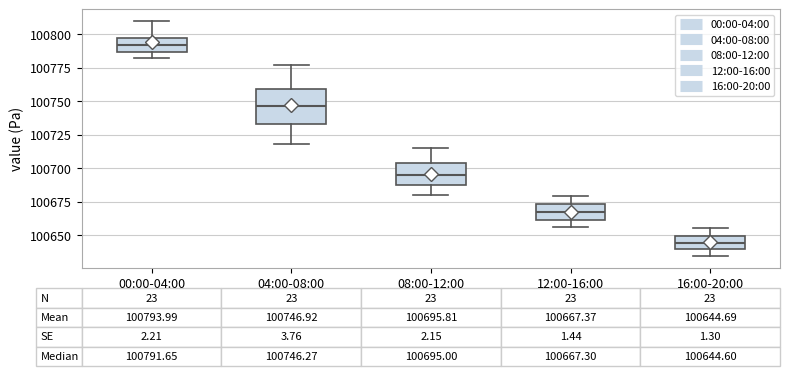

Which box has the highest median line?

00:00-04:00